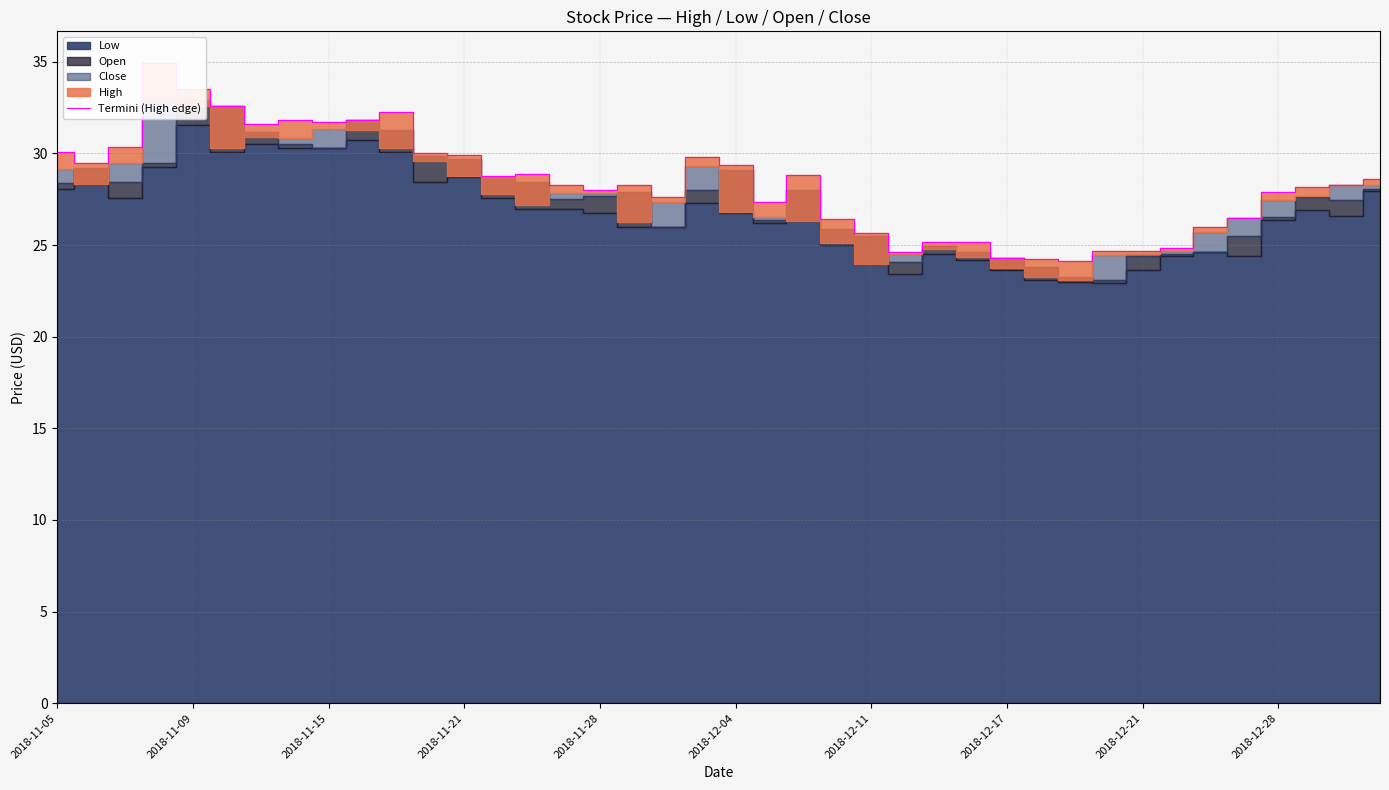

Read the value at 33.

24.8